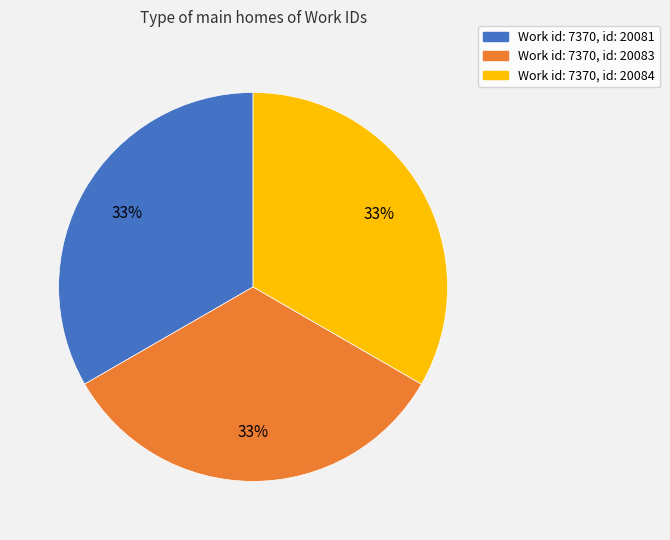

Does any single category account for the majority?

No